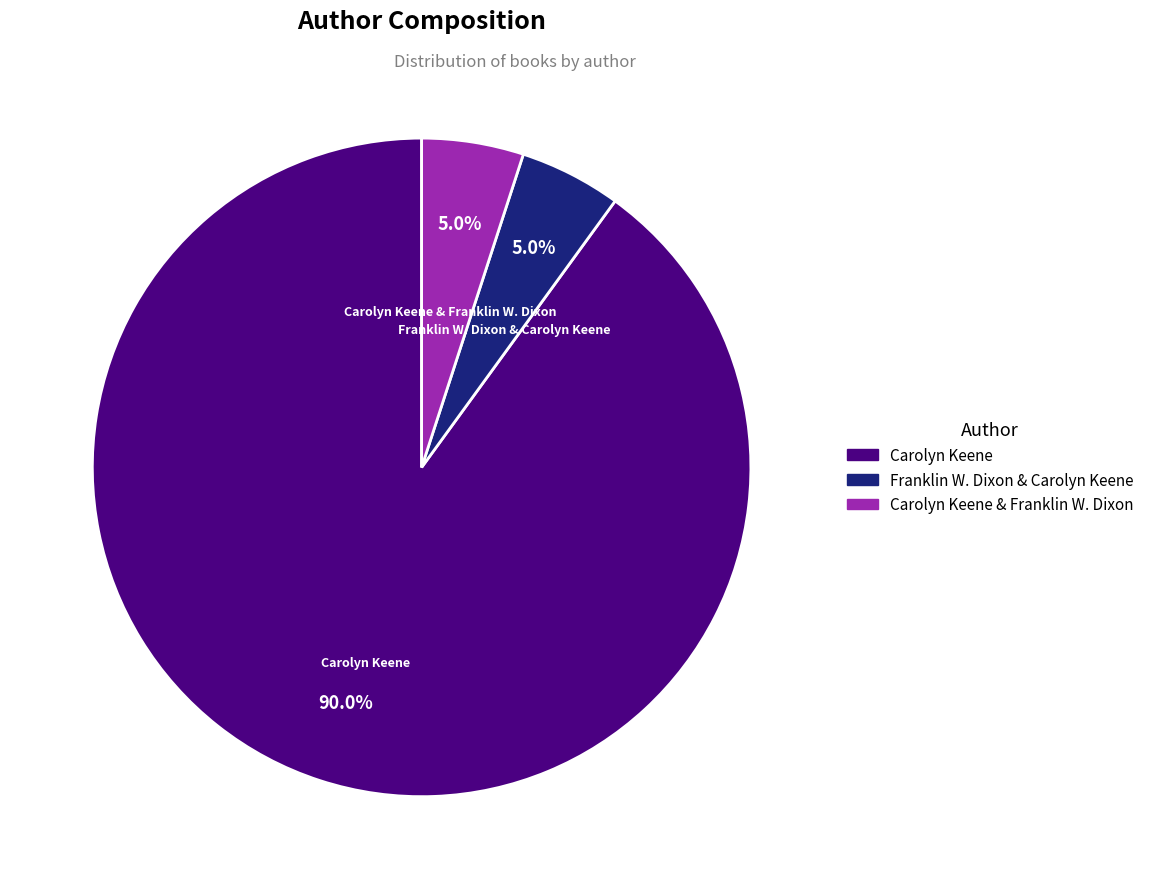

How many segments does this pie chart have?

3